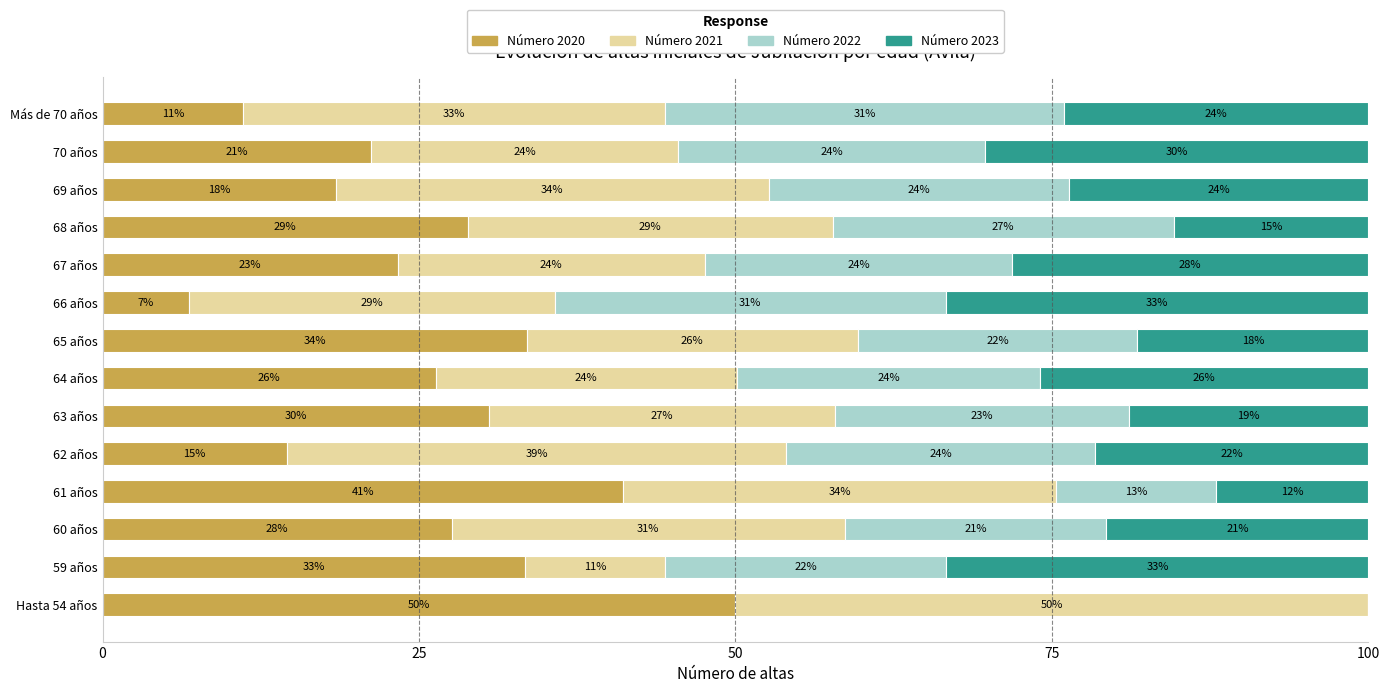

How many data points does each series have?

14